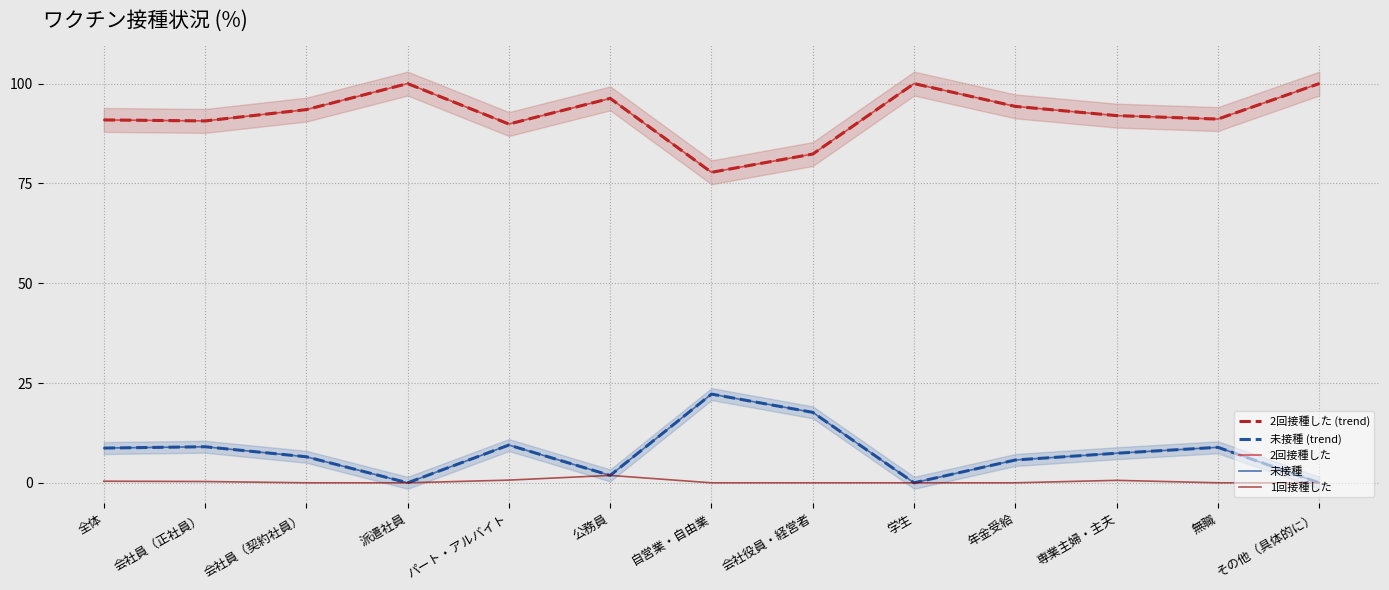

Does the chart have visible grid lines?

Yes